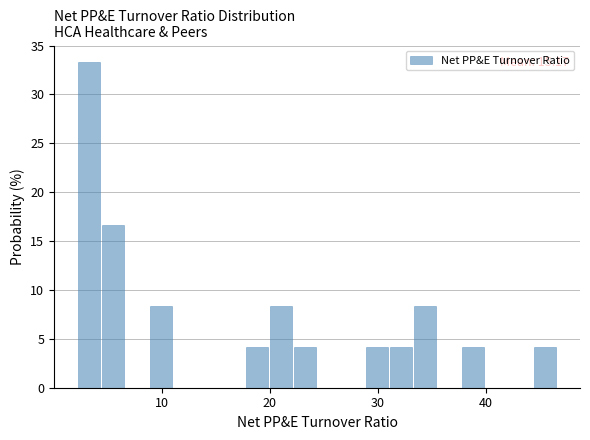

Around what value on the x-axis is the tallest bar? Give the approximate position of its centre, as read against the axis.

3